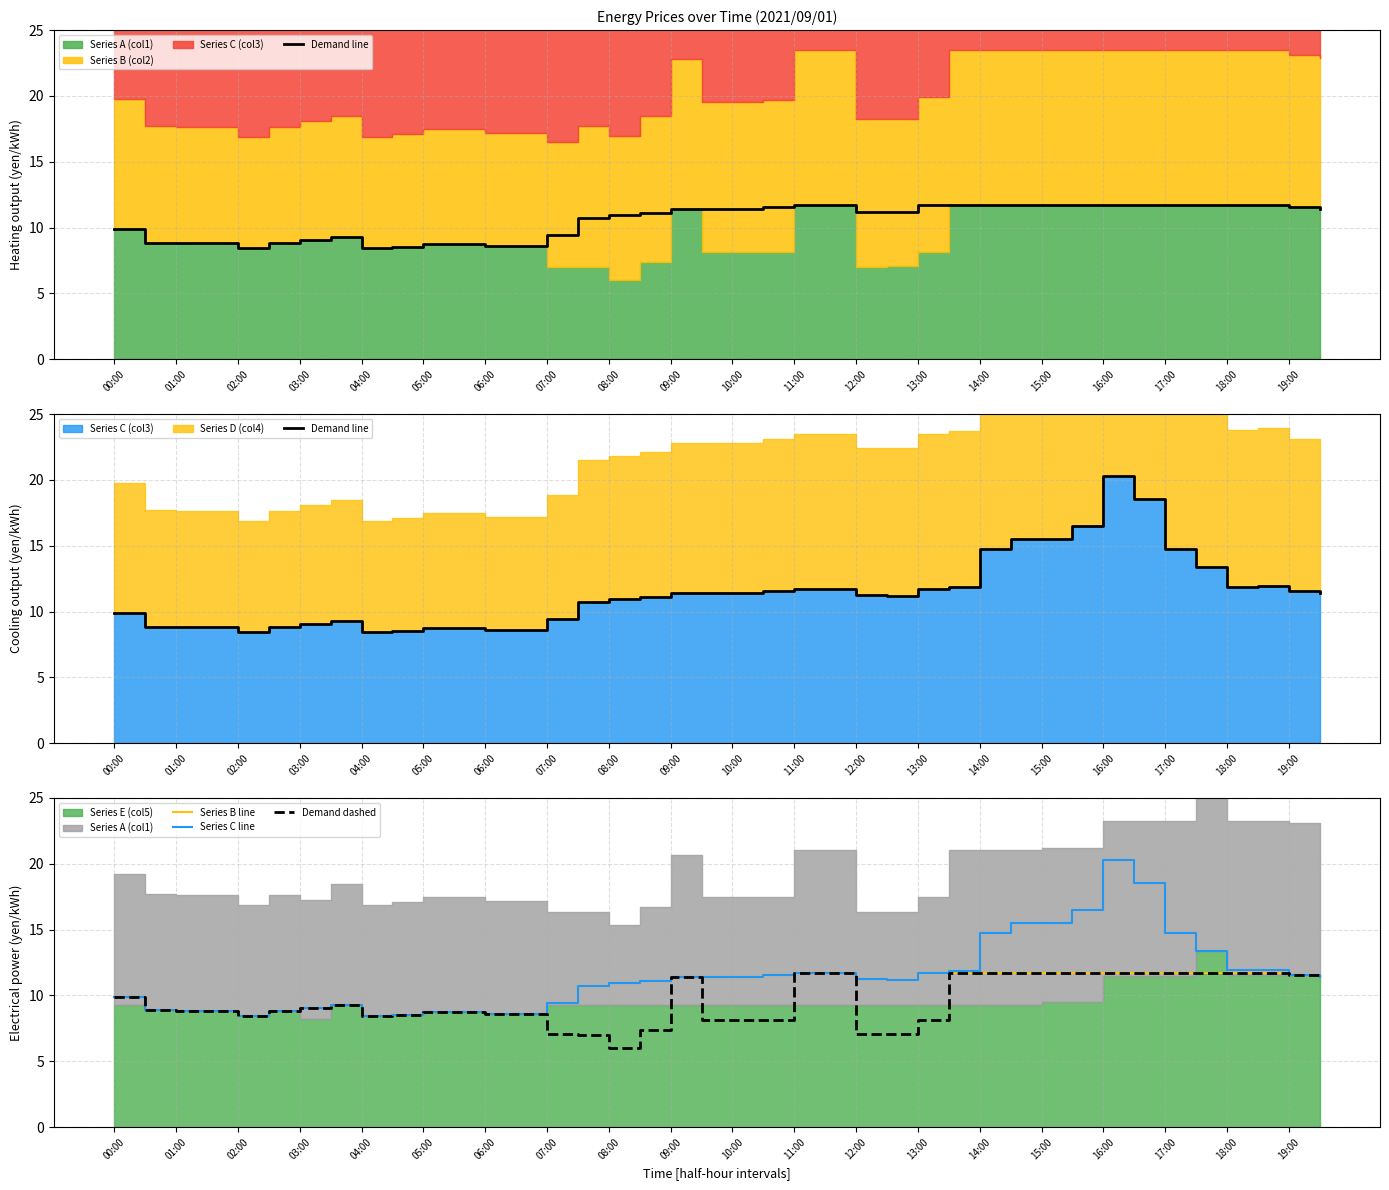

Which category has the highest value in the Series C line series?

16:00